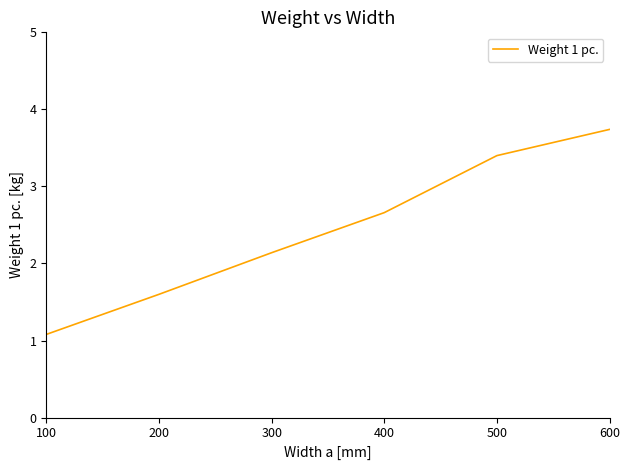

What is the difference between the maximum and second lowest values?

2.4